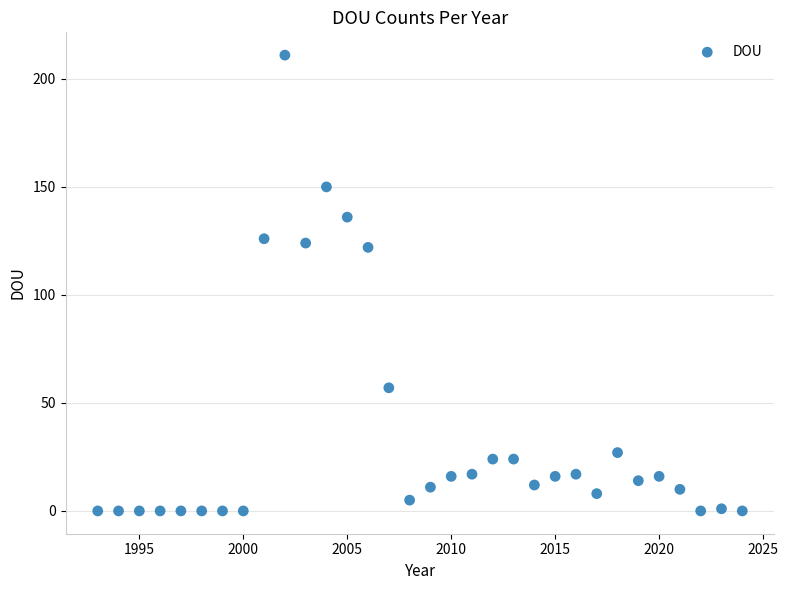

What is the range of X values (max minus min)?

31